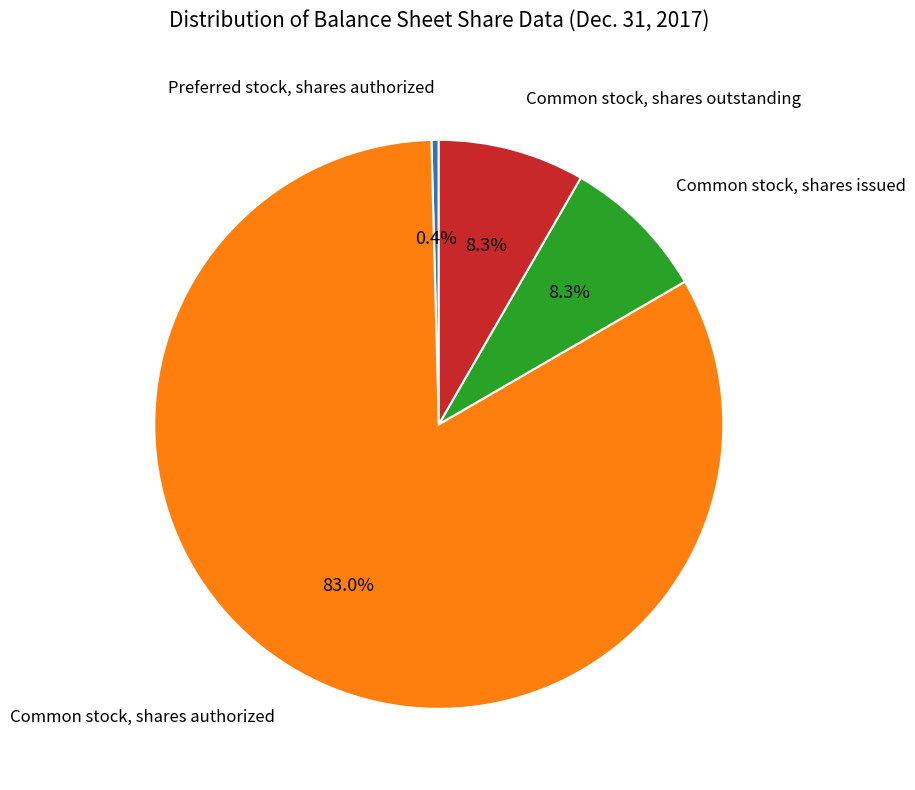

What portion of the pie excludes Preferred stock, shares authorized?

99.6%